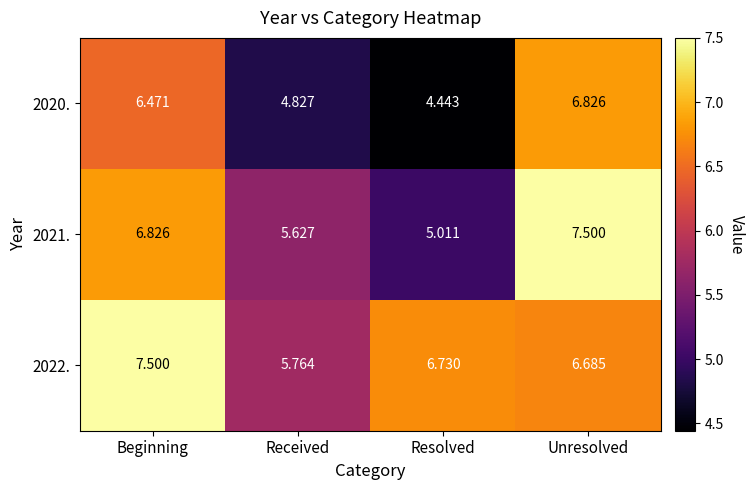

Where does the 2020. series first go above 6?

Beginning